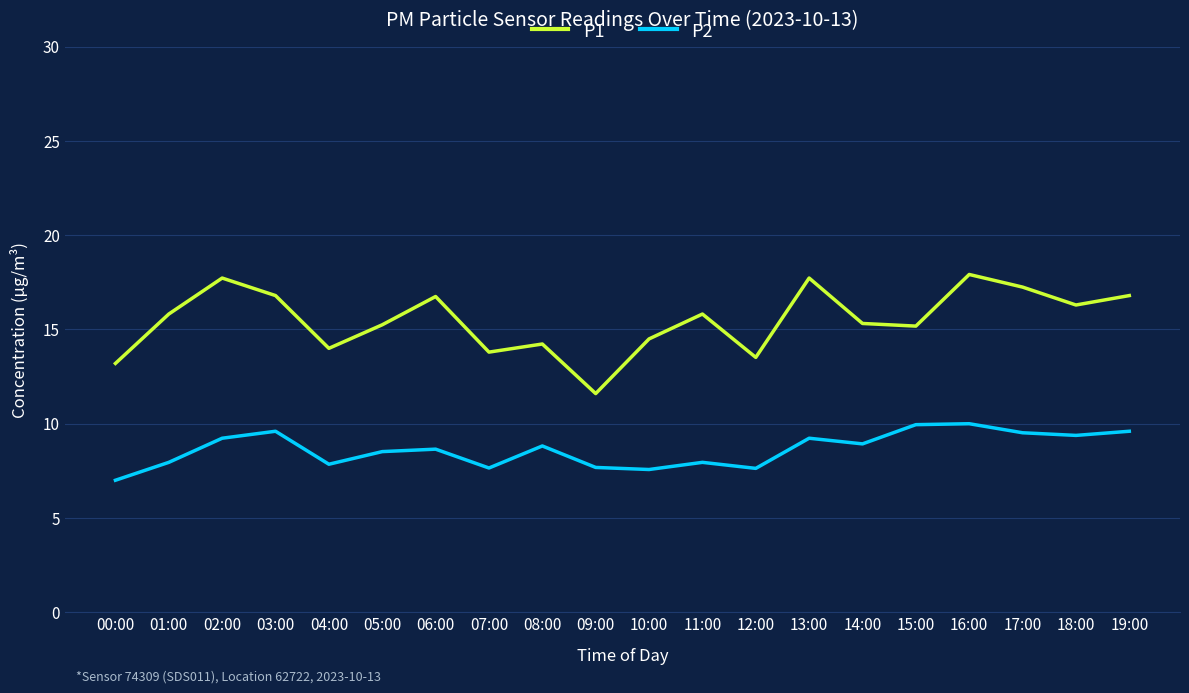

The P2 series shows 13.6 at 01:00. True or false?

False